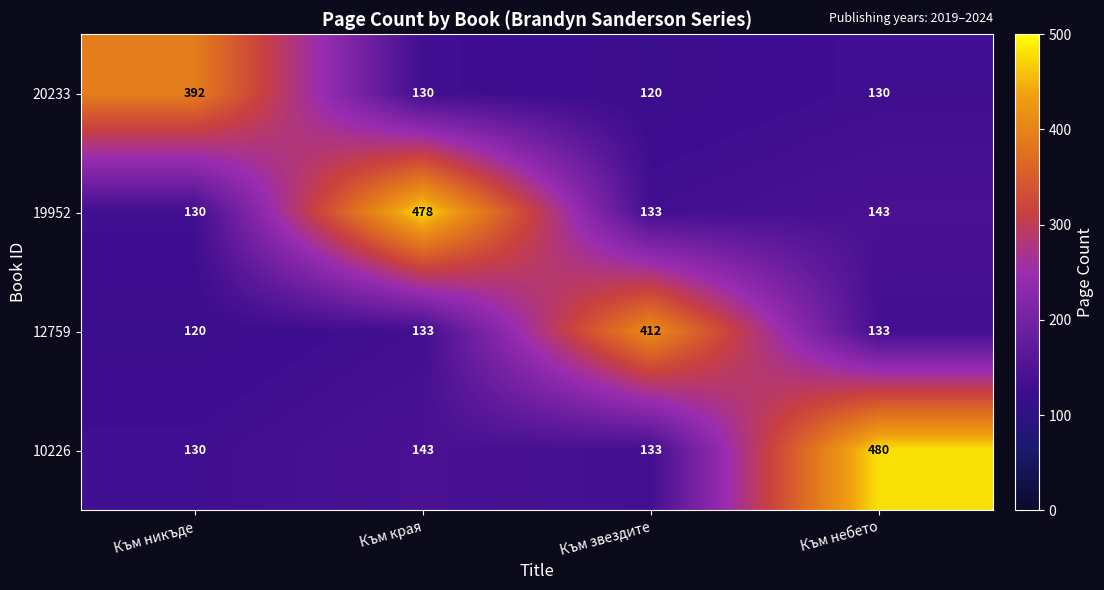

Which category has the highest value across all series?

Към небето